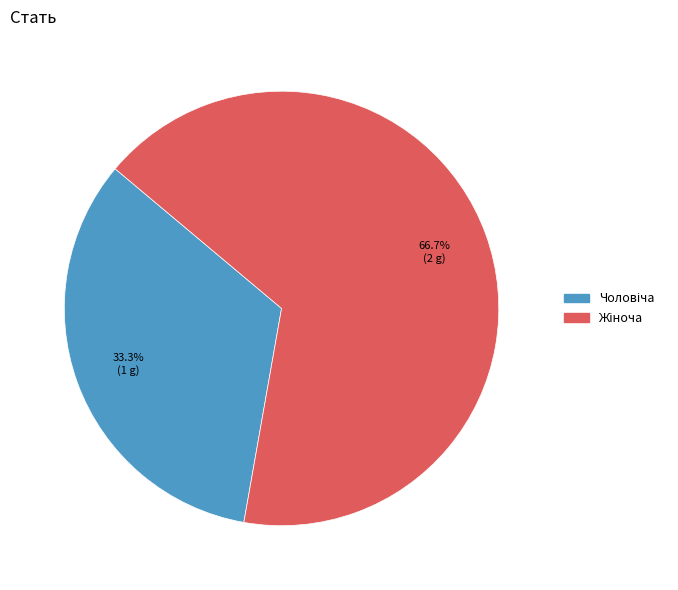

What is the change in value from Чоловіча to Жіноча?

+1